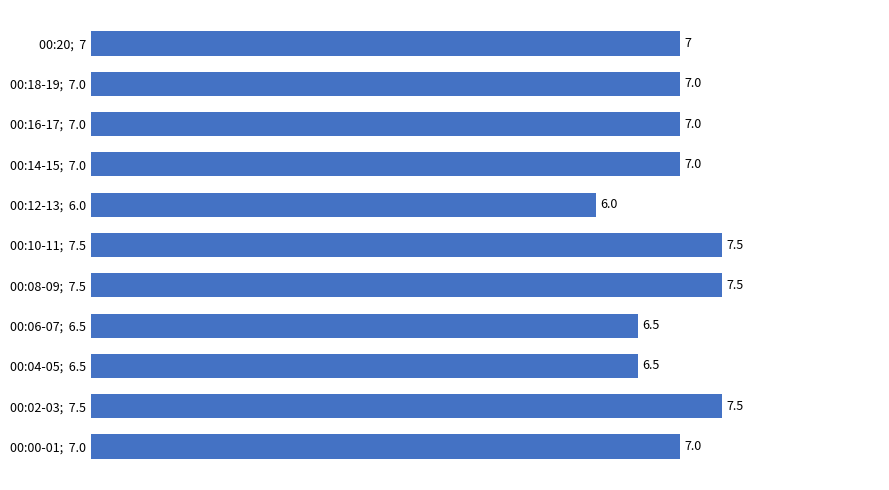

Count the values in the range 6 to 7.

8